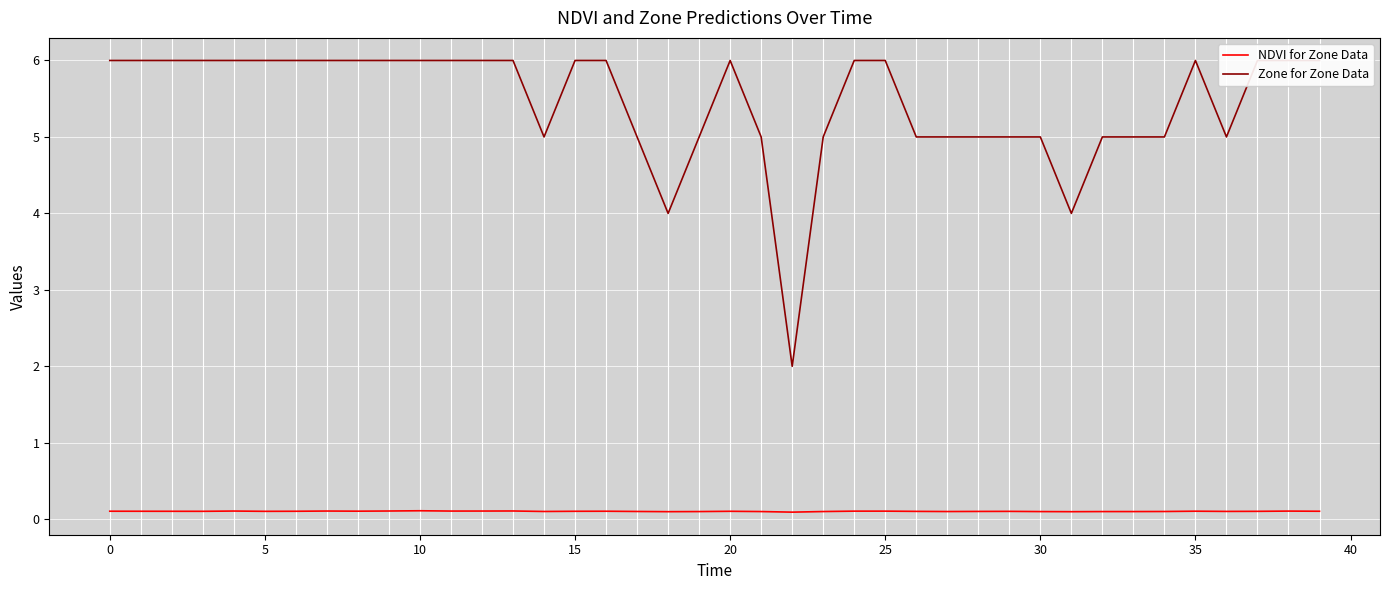

What is the average value of the NDVI for Zone Data series?

0.1